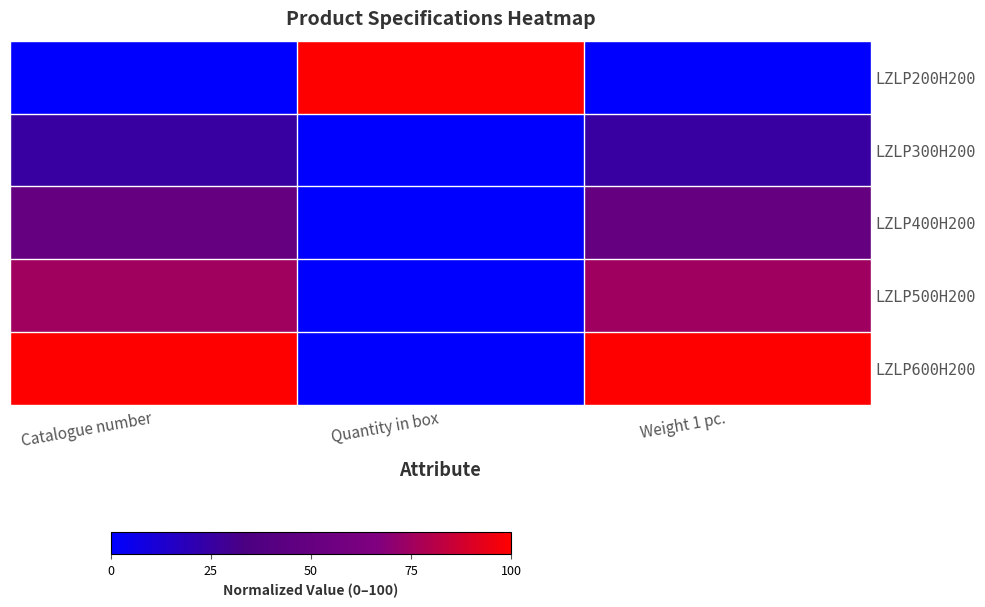

What is the difference between the highest and lowest values at Catalogue number?

100.0